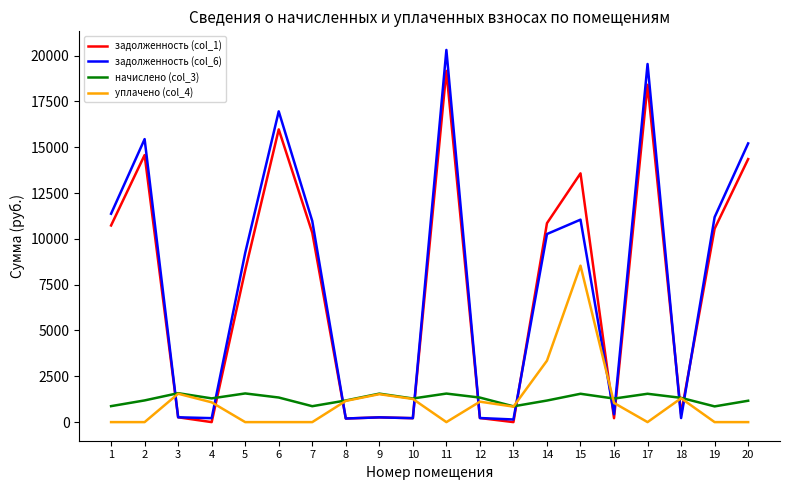

Which series ends up on top after the final intersection of уплачено (col_4) and задолженность (col_1)?

задолженность (col_1)